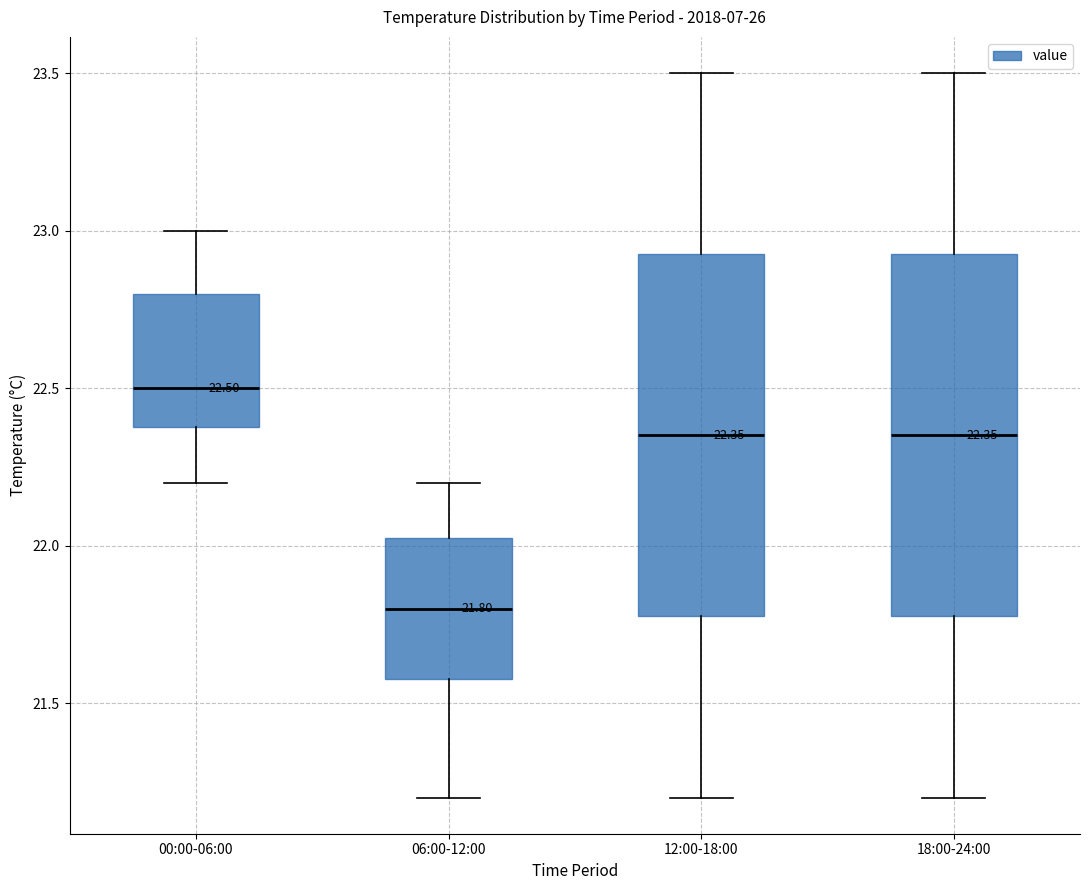

Which box has the lowest median line?

06:00-12:00